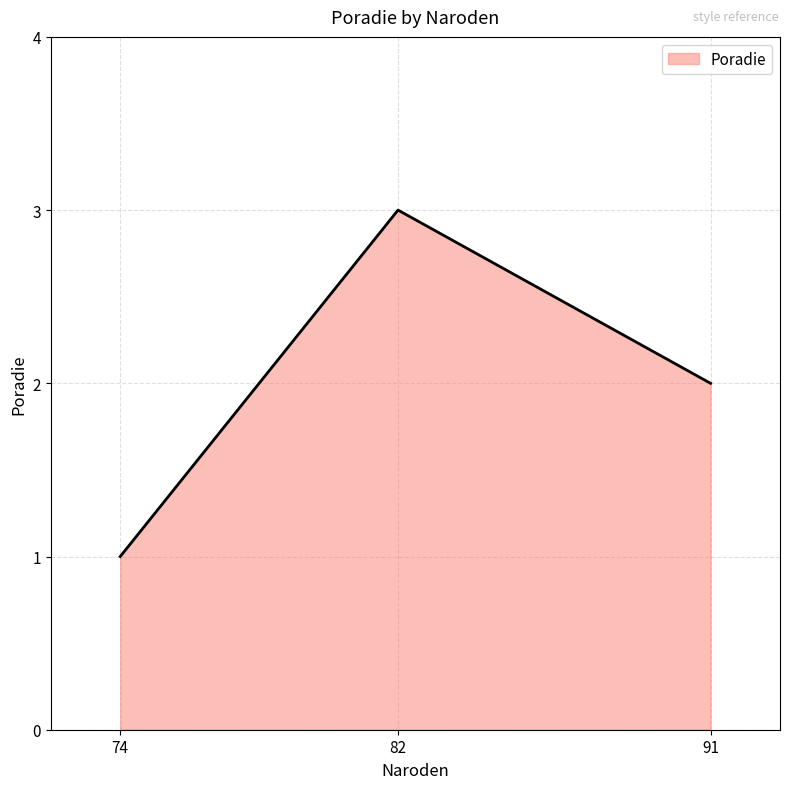

List the labels in order of value, largest first.

82, 91, 74